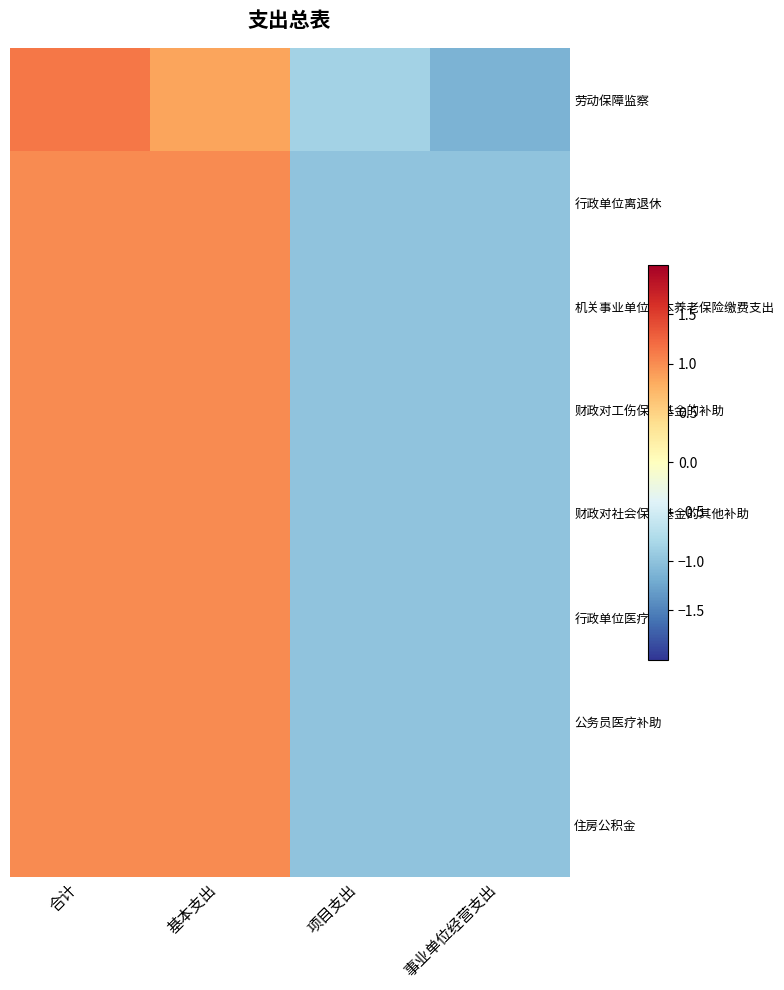

What is the minimum value shown in the chart?

-1.1